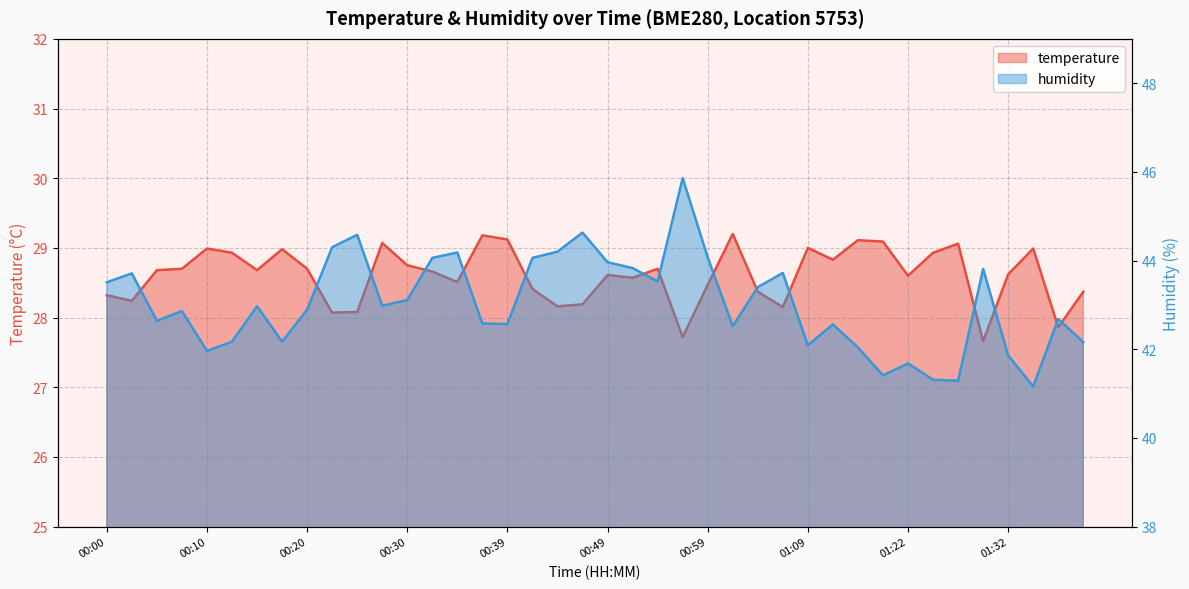

True or false: temperature and humidity cross at least once.

False